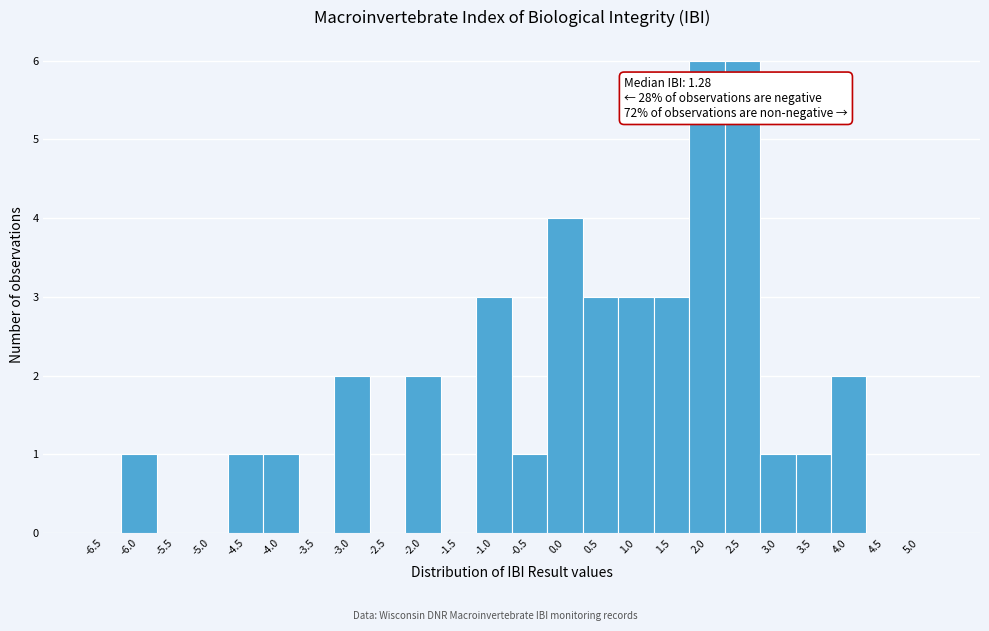

Reading right to left, extract all data points from this chart.

5.0=0	4.5=0	4.0=2	3.5=1	3.0=1	2.5=6	2.0=6	1.5=3	1.0=3	0.5=3	0.0=4	-0.5=1	-1.0=3	-1.5=0	-2.0=2	-2.5=0	-3.0=2	-3.5=0	-4.0=1	-4.5=1	-5.0=0	-5.5=0	-6.0=1	-6.5=0